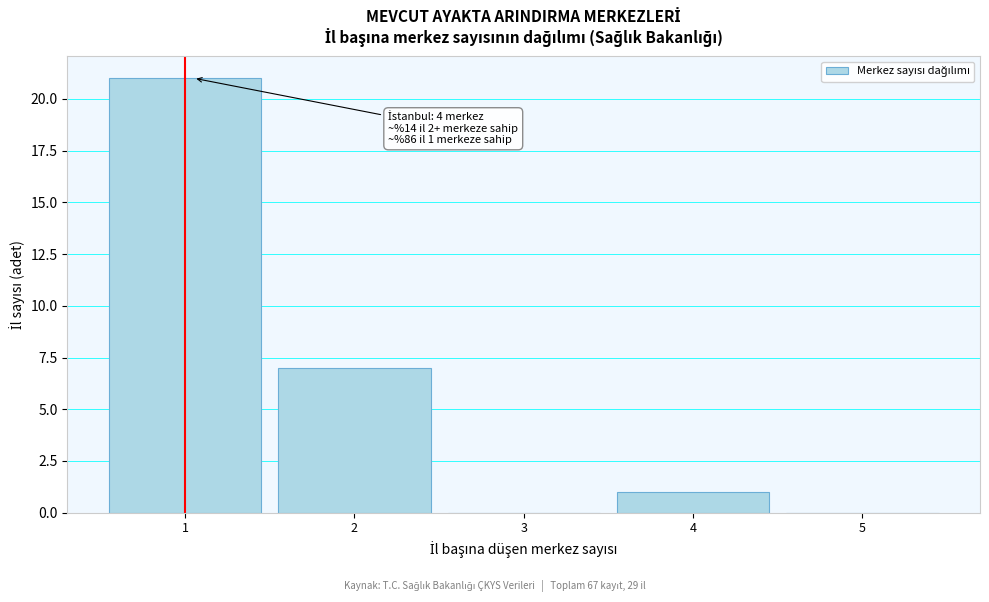

Which range on the x-axis has the tallest bar?

0.5 to 1.5